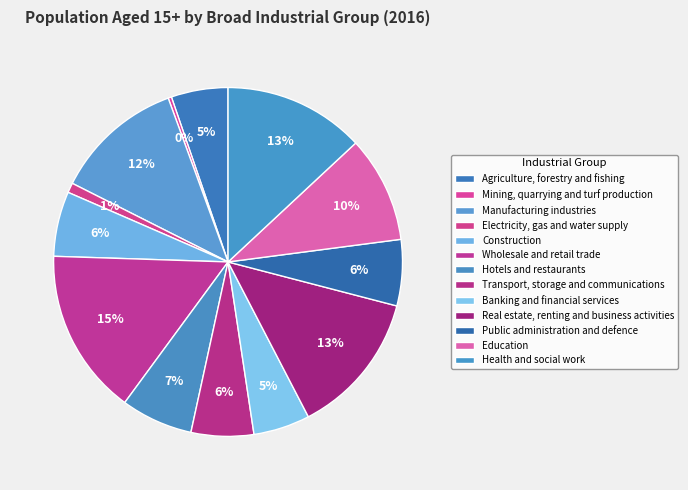

What percentage is the Health and social work slice, to the nearest percent?

13%